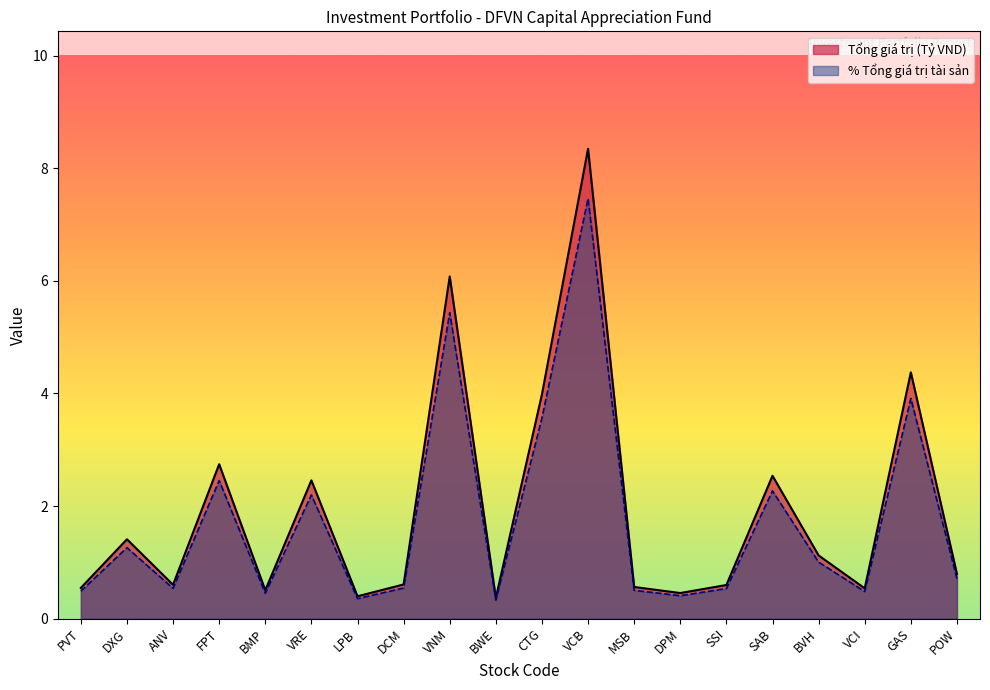

True or false: Tổng giá trị (VND) and % Tổng giá trị cross at least once.

False